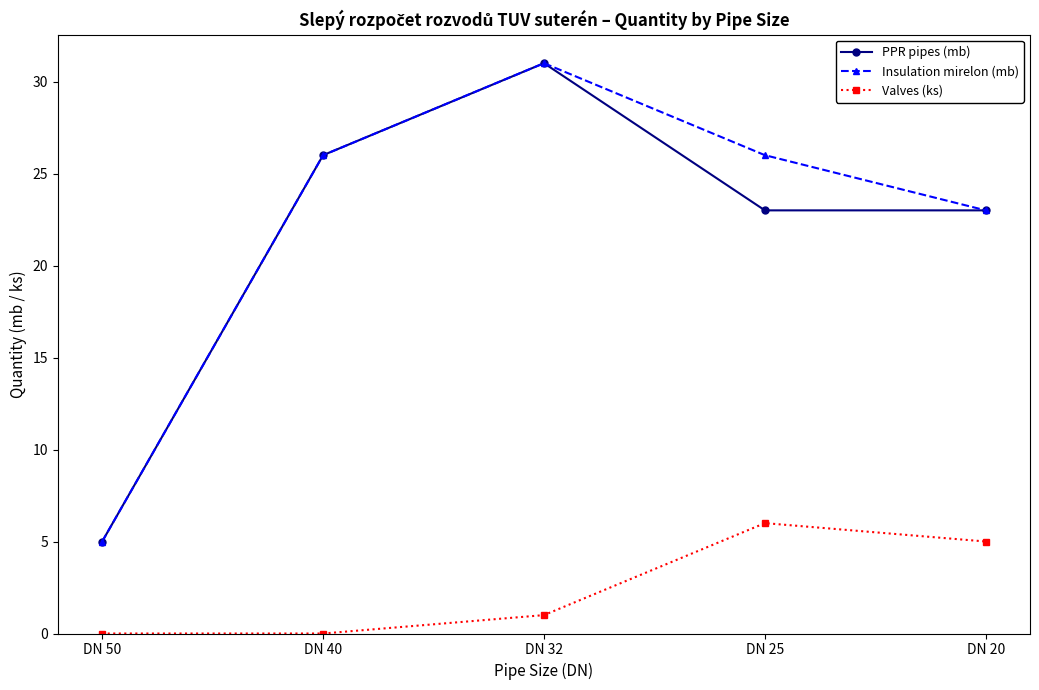

What is the lowest value of the PPR pipes (mb) series?

5